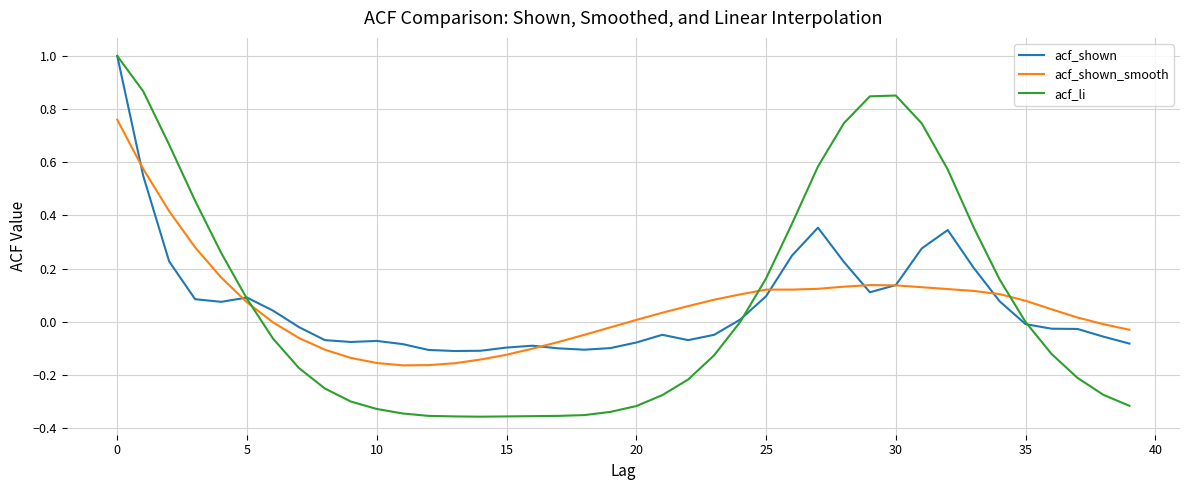

What is the greatest value displayed?

1.0